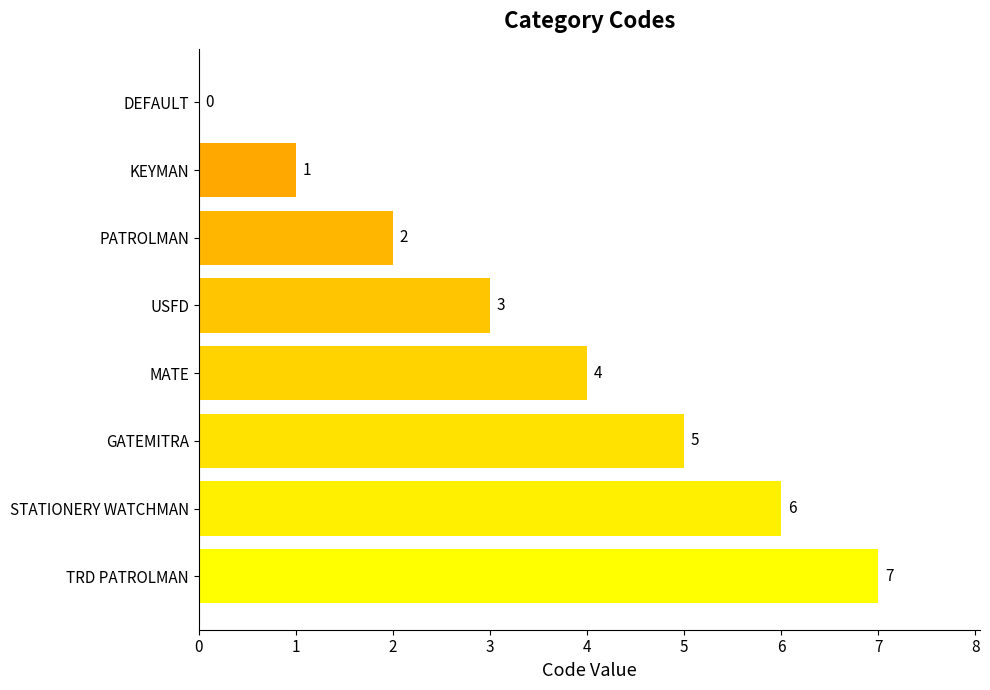

The value at TRD PATROLMAN is 7. True or false?

True